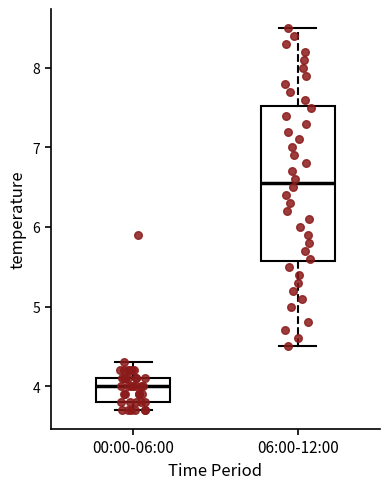

Which box's median line is the highest?

06:00-12:00